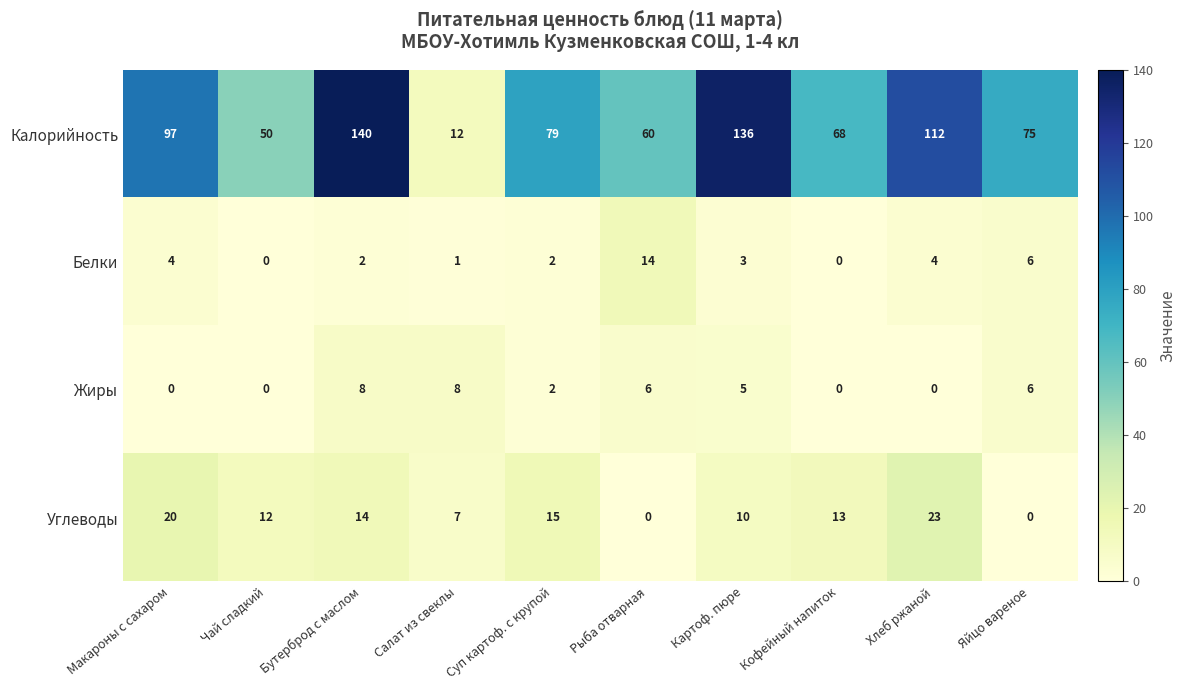

The Жиры series shows 0 at Хлеб ржаной. True or false?

True